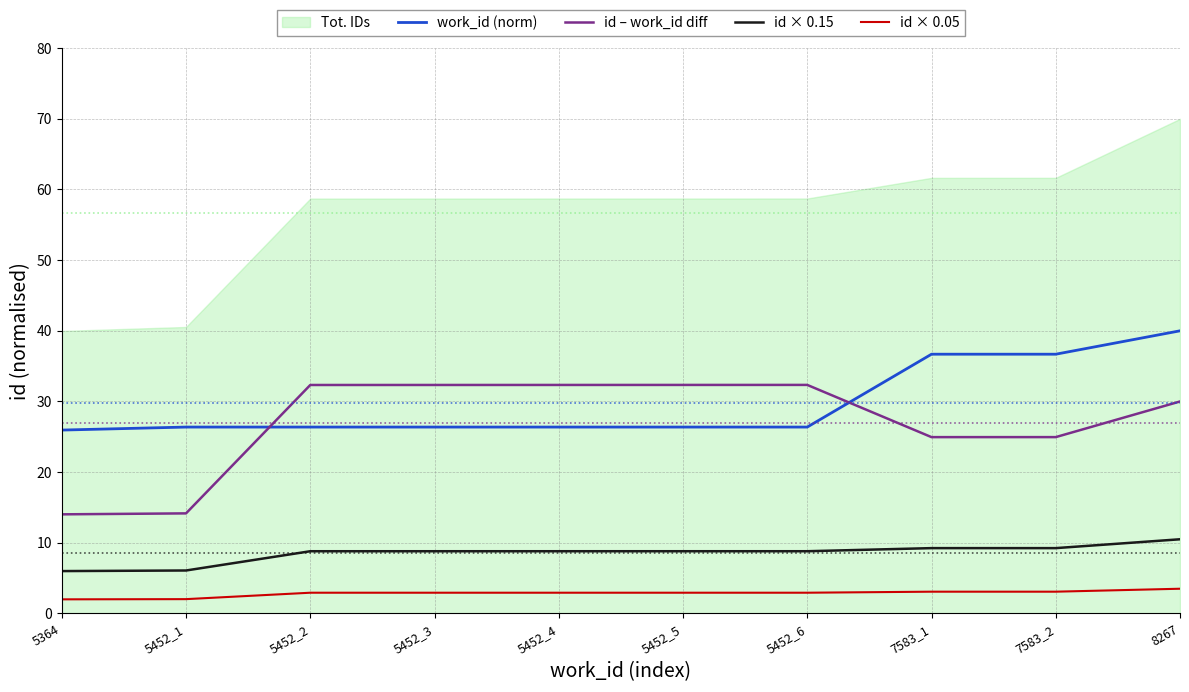

Which series changed the most between 5364 and 5452_2?

id – work_id diff